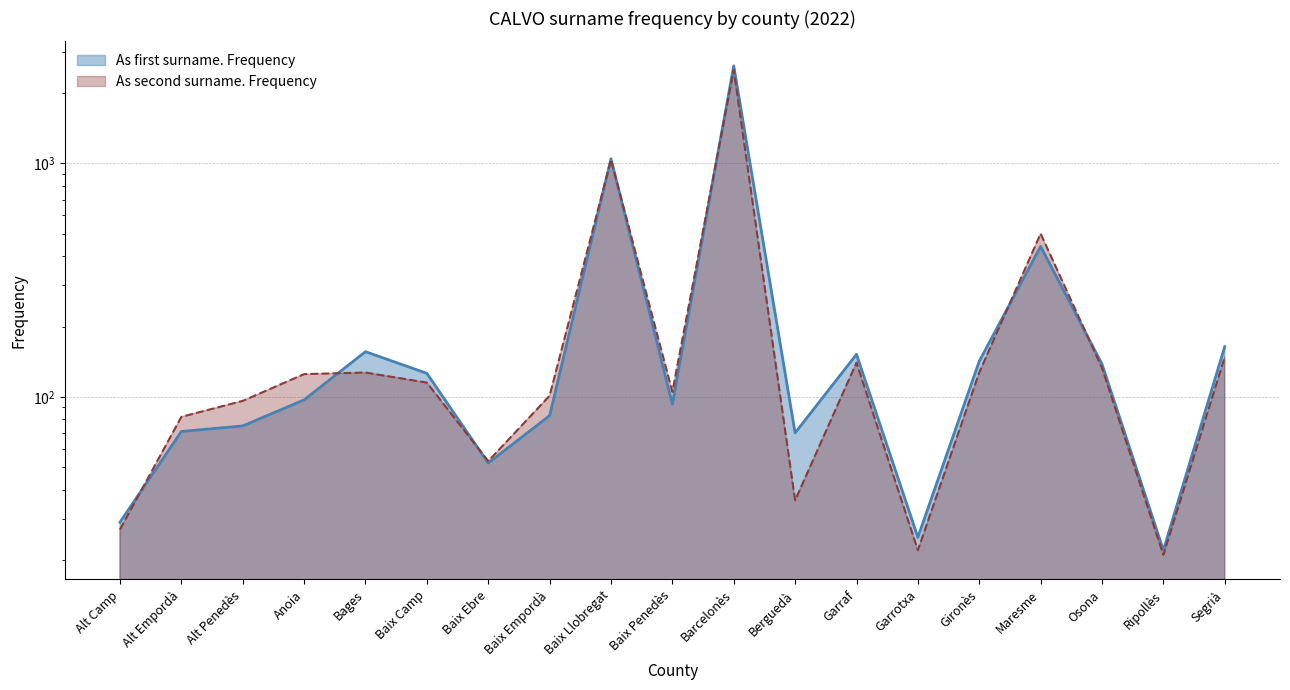

At how many categories does at least one series exceed 2368?

1